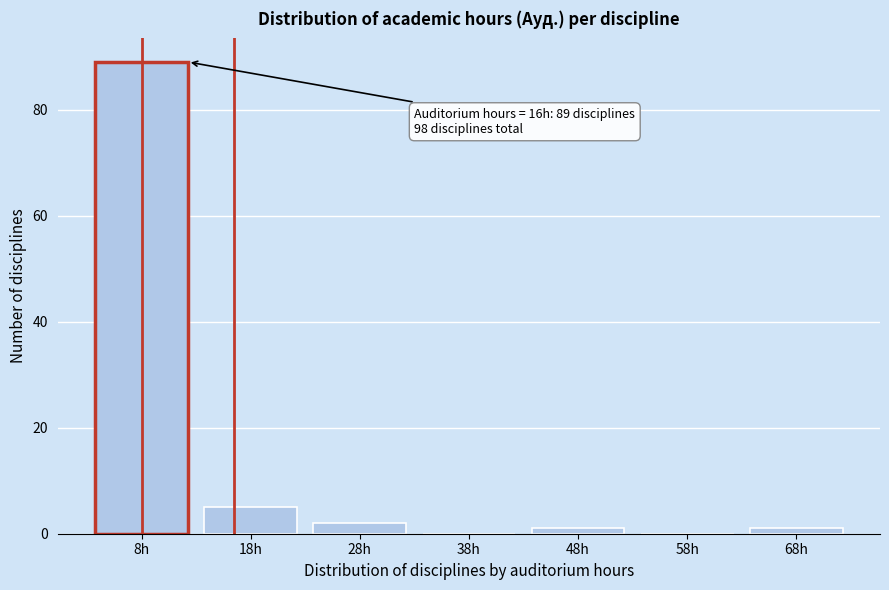

Reading right to left, extract all data points from this chart.

68h=1	58h=0	48h=1	38h=0	28h=2	18h=5	8h=89